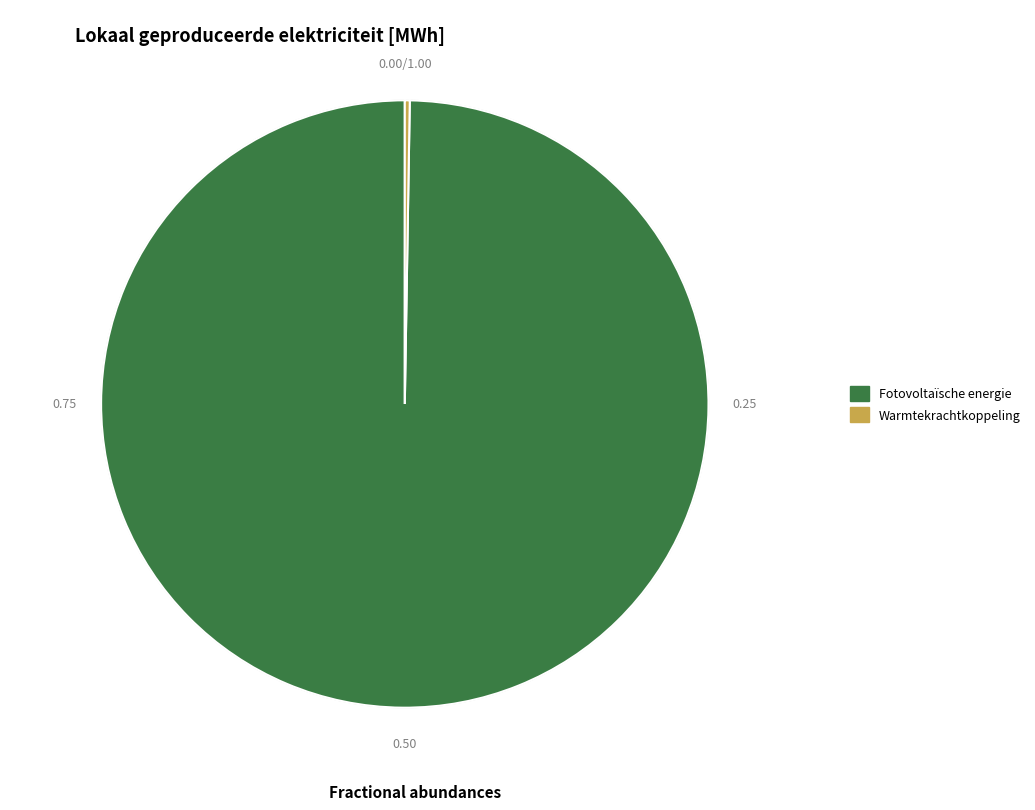

Does any single category account for the majority?

Yes